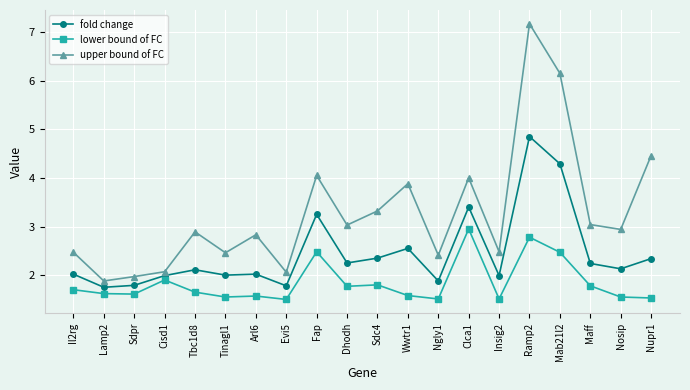

True or false: upper bound of FC and lower bound of FC cross at least once.

False